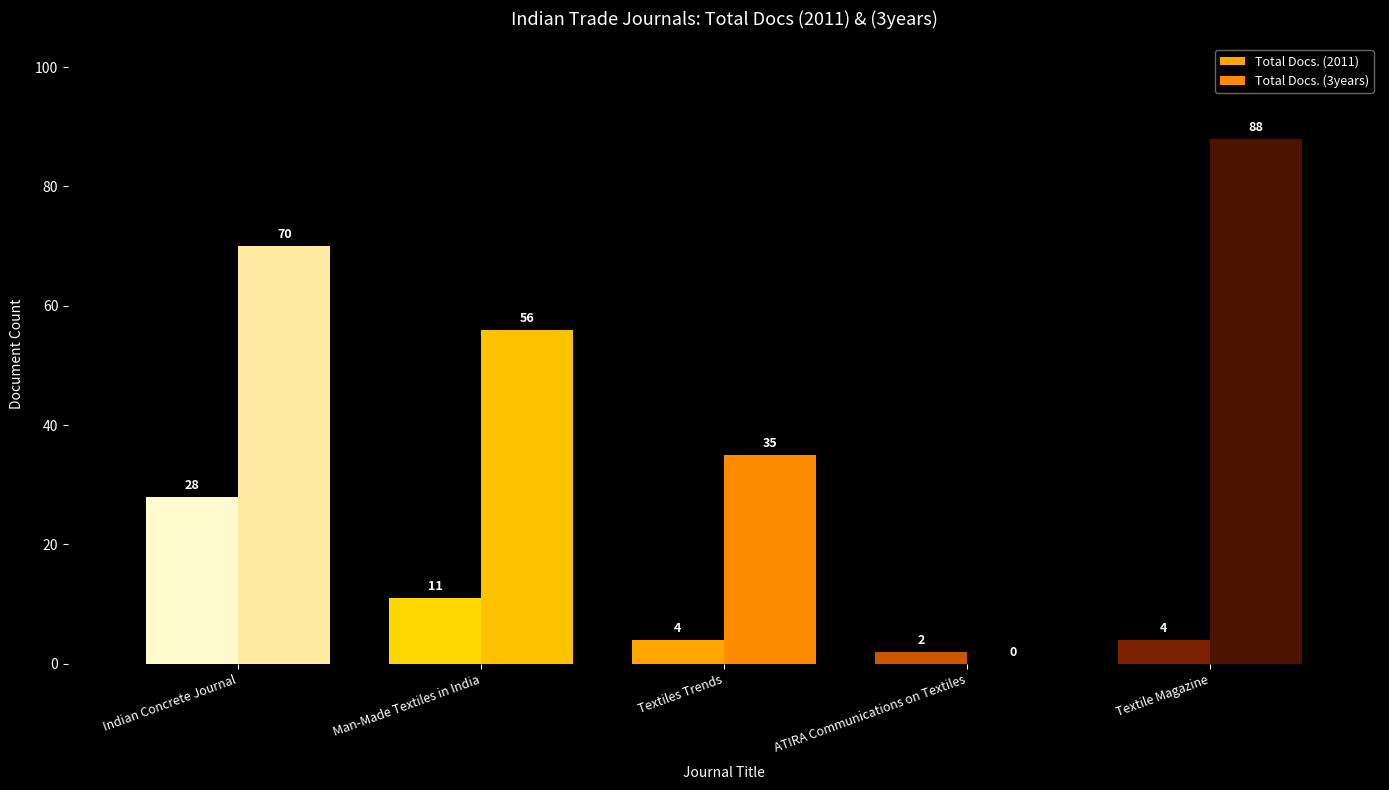

At which label does Total Docs. (3years) reach its minimum?

ATIRA Communications on Textiles